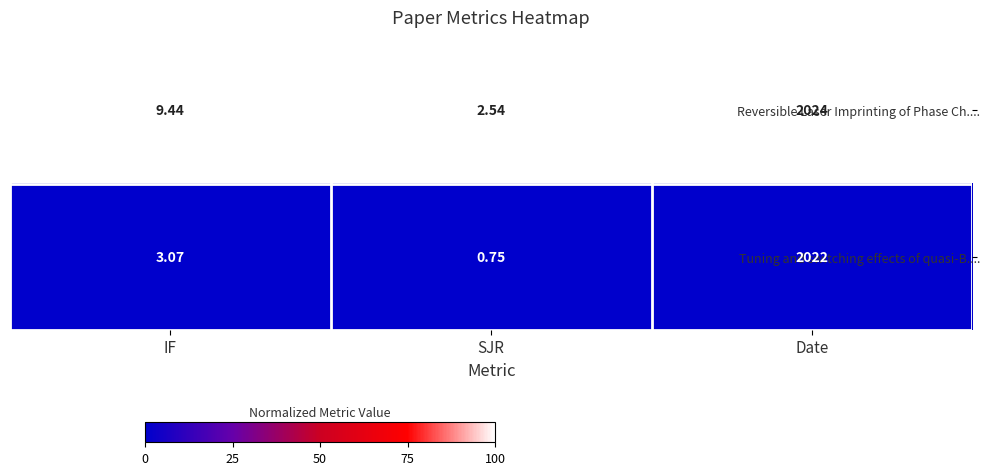

At Date, list the series in order from smallest to largest.

Tuning and switching effects of quasi-B...., Reversible Laser Imprinting of Phase Ch....